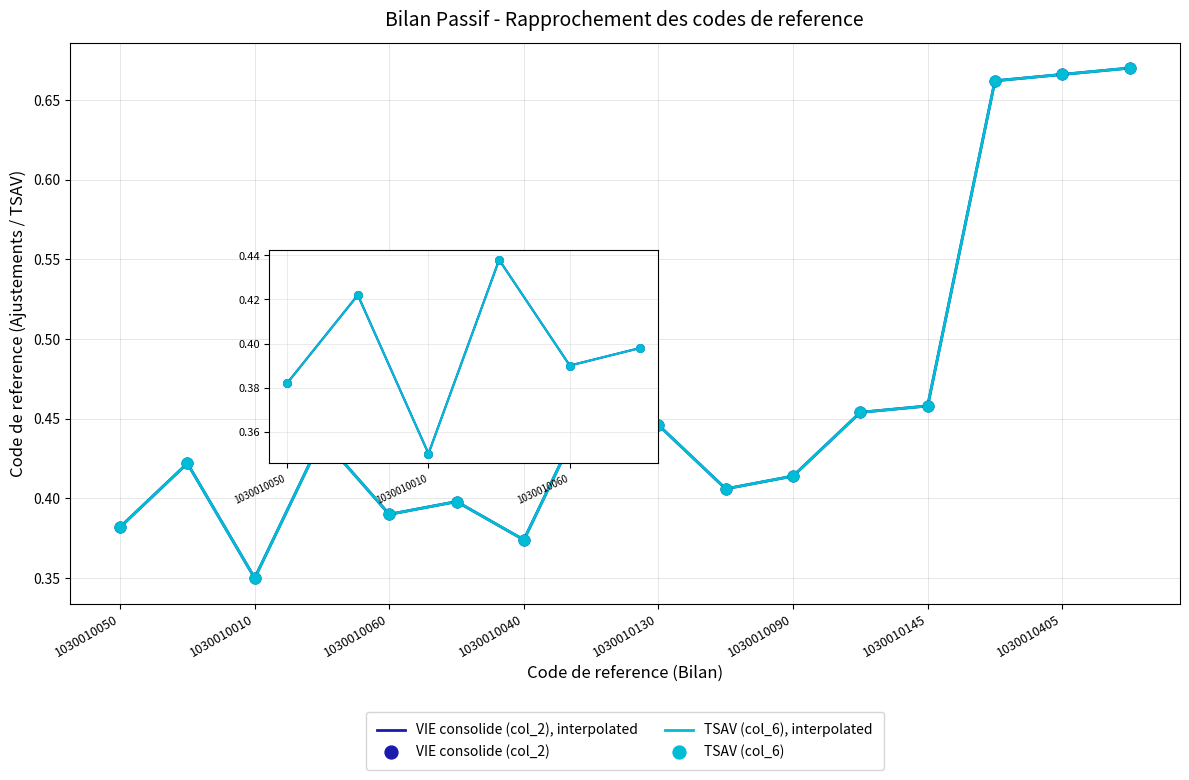

At how many categories does at least one series exceed 0?

16